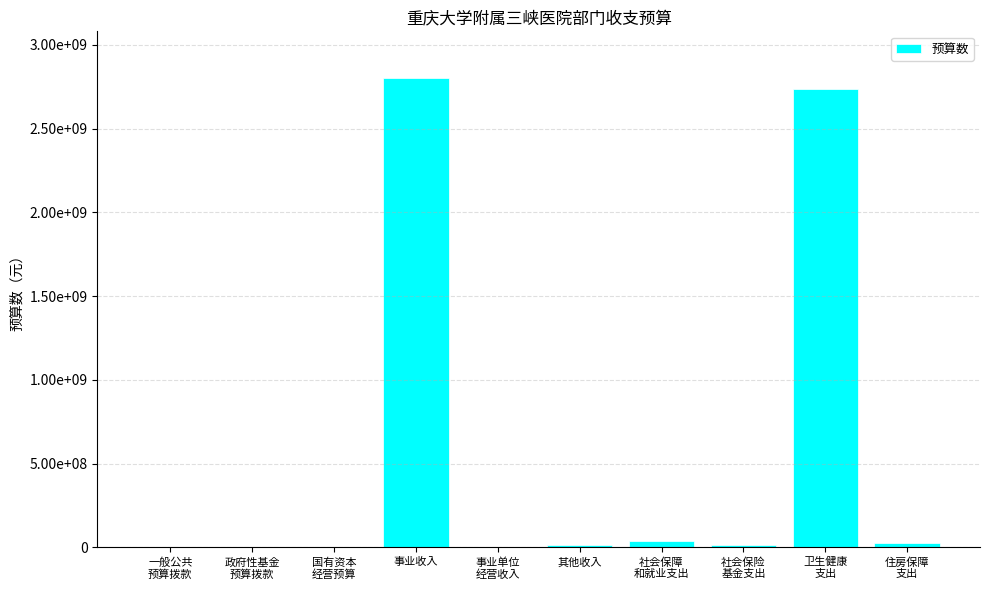

At which label is the value closest to 1400000000?

卫生健康
支出